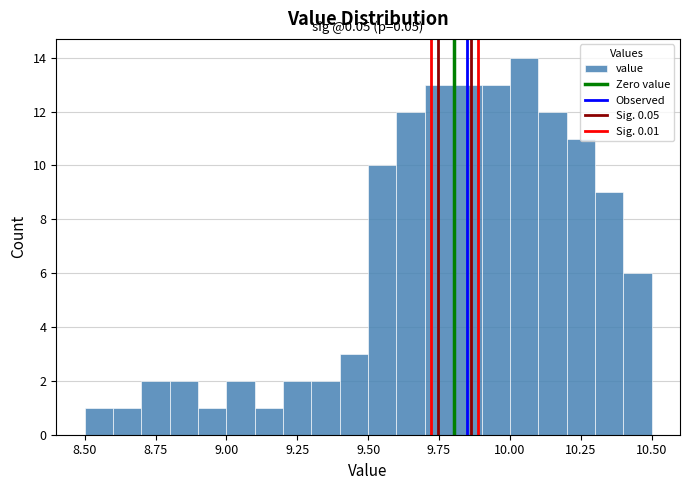

Around what value on the x-axis is the tallest bar? Give the approximate position of its centre, as read against the axis.

10.05